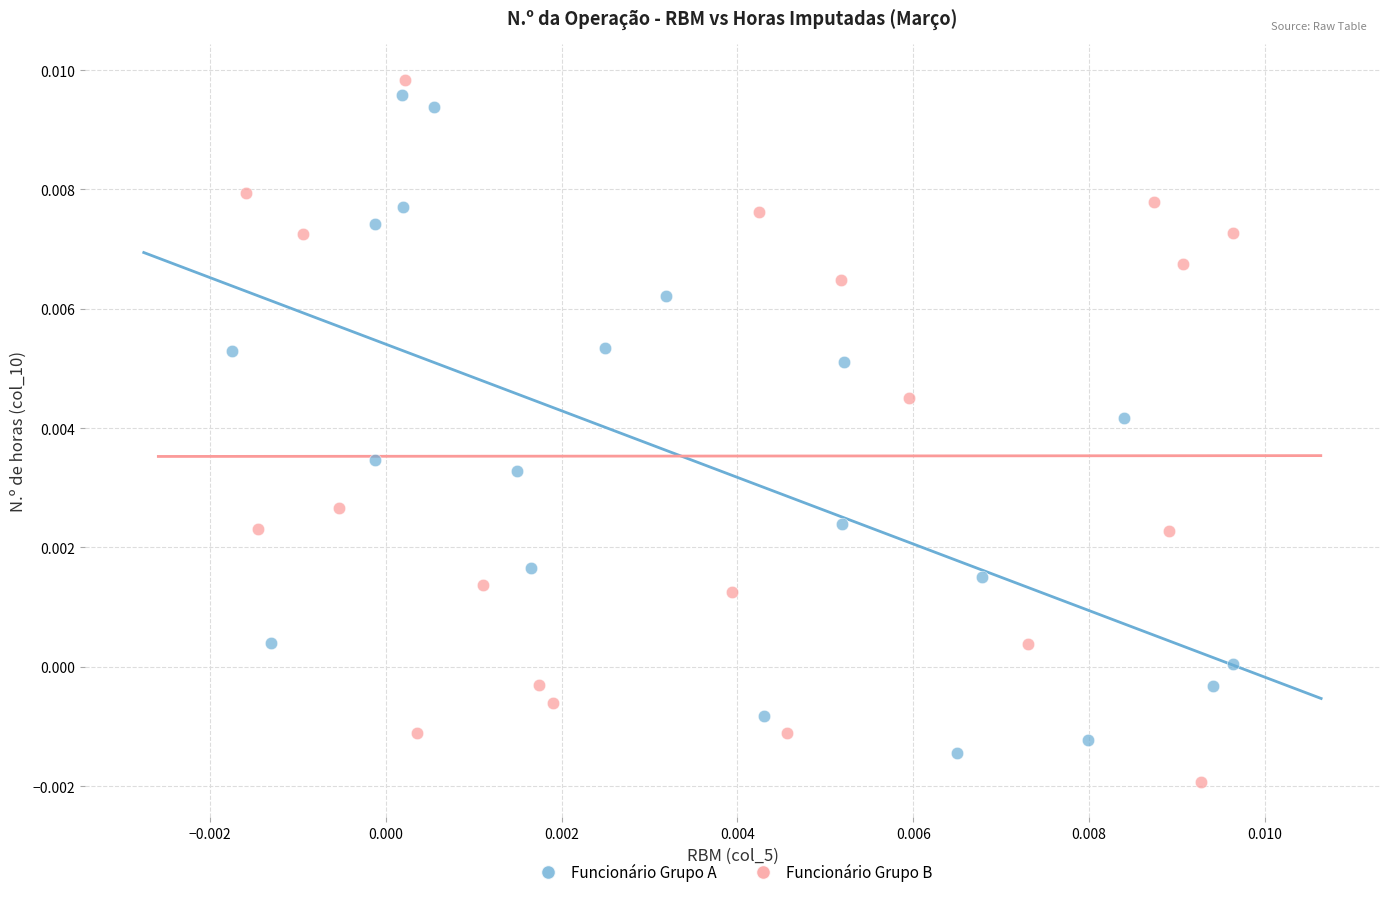

What are all the series names shown in the legend?

Funcionário Grupo A, Funcionário Grupo B